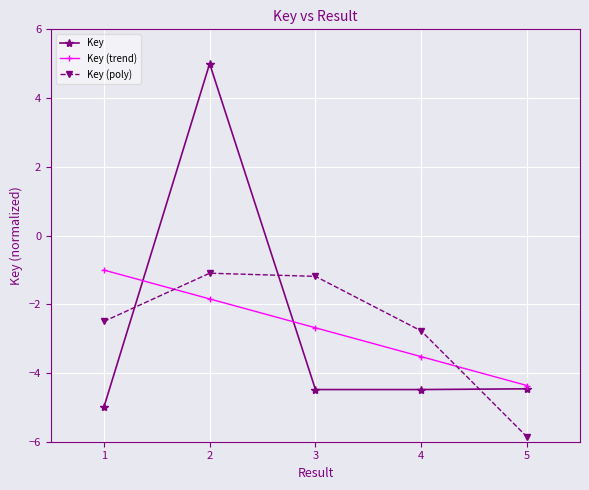

What is the total value across all series at 4?

-10.8